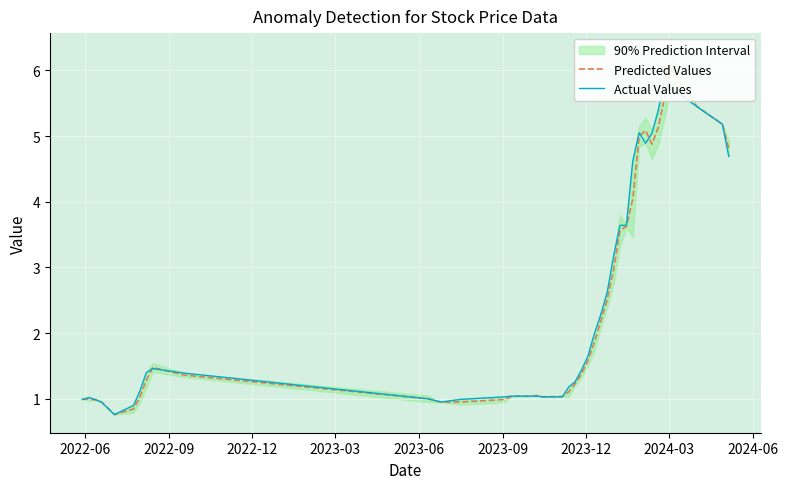

What is the value of the Predicted Values point at the 9th from the left?

1.5